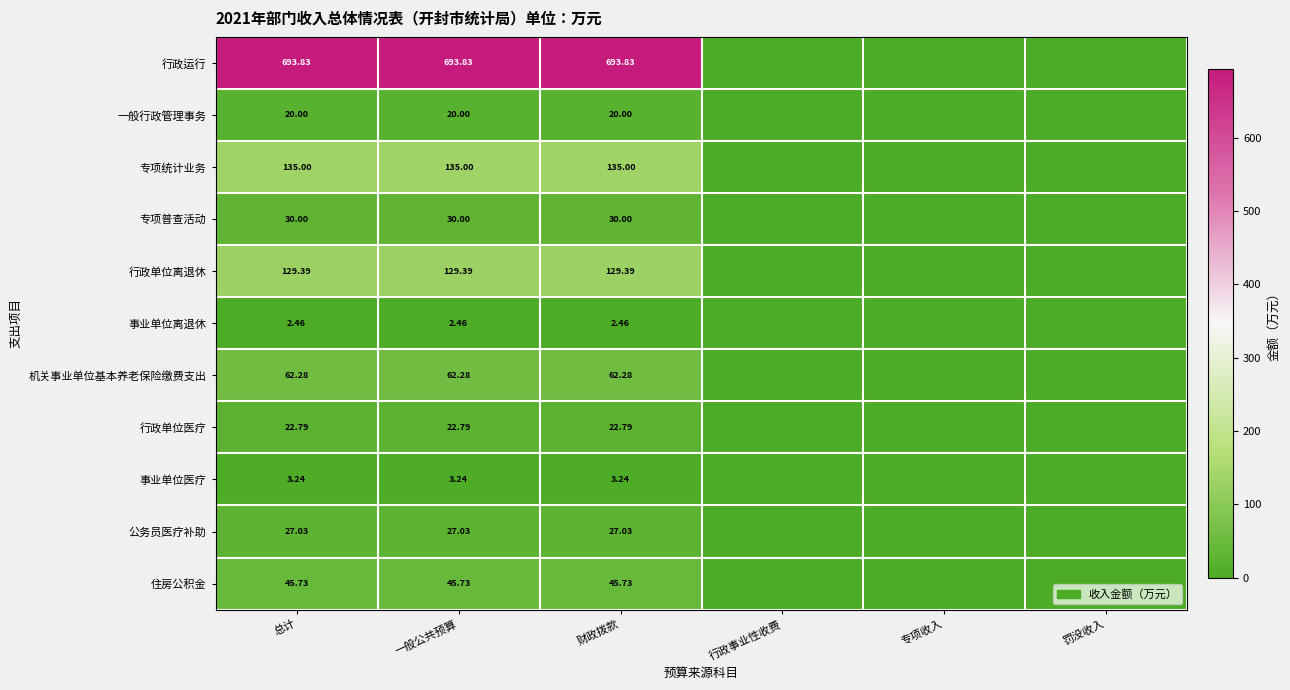

How many distinct data groups are displayed?

11